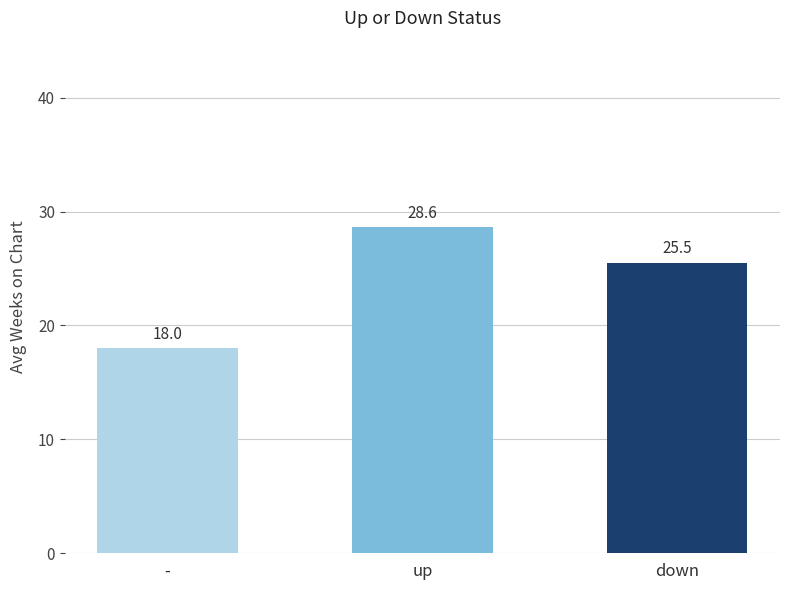

Which label corresponds to the largest value in the chart?

up